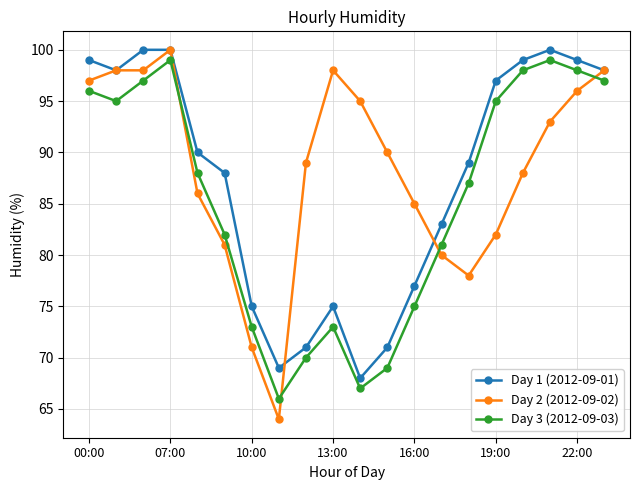

What is the value of the Day 3 (2012-09-03) point at the 18th from the left?

99